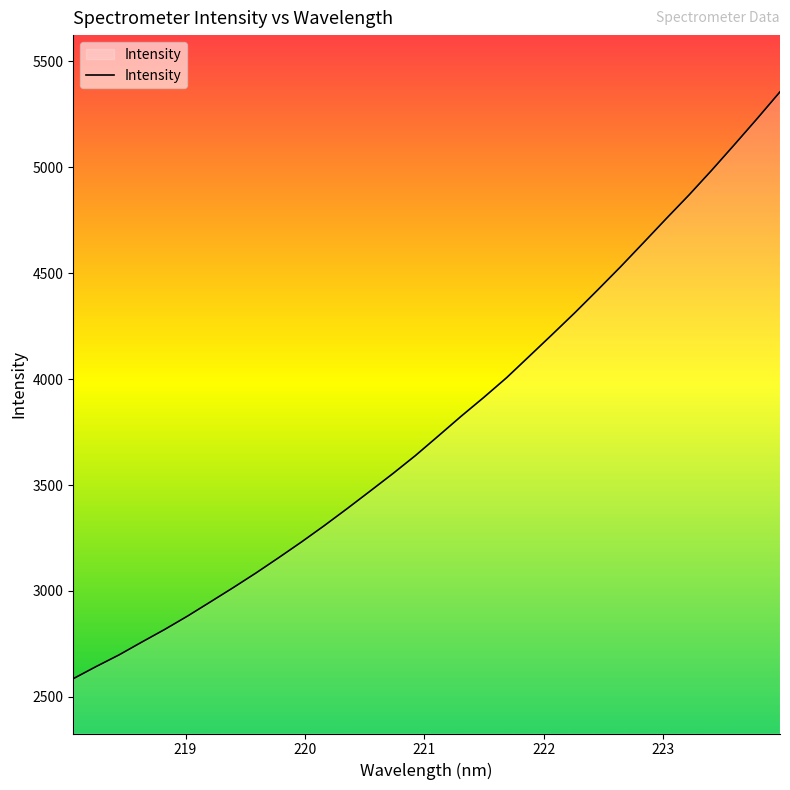

What is the difference between the maximum and minimum values?

2768.9